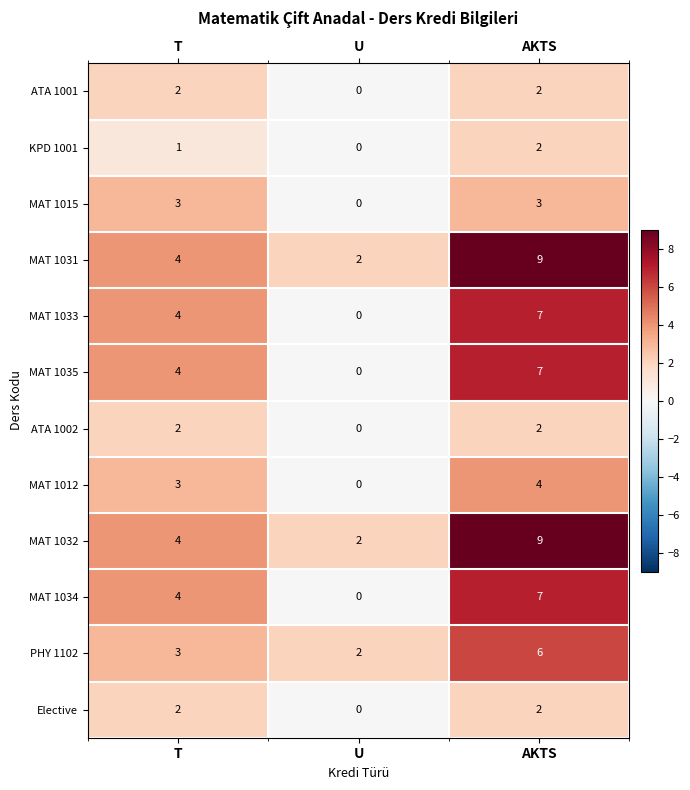

What is the sum of the MAT 1033 values at T and U?

4